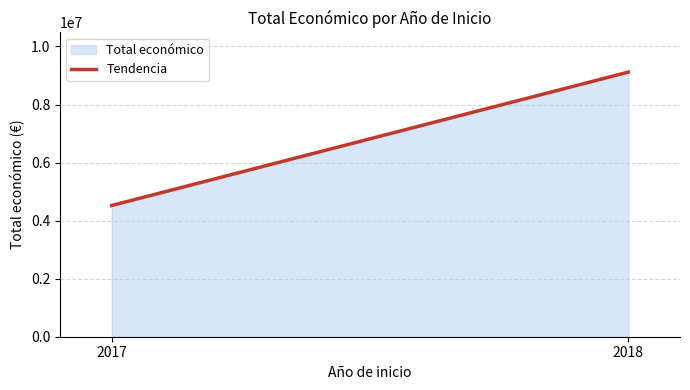

Reading left to right, list all the values displayed in this chart.

4520649	9116474